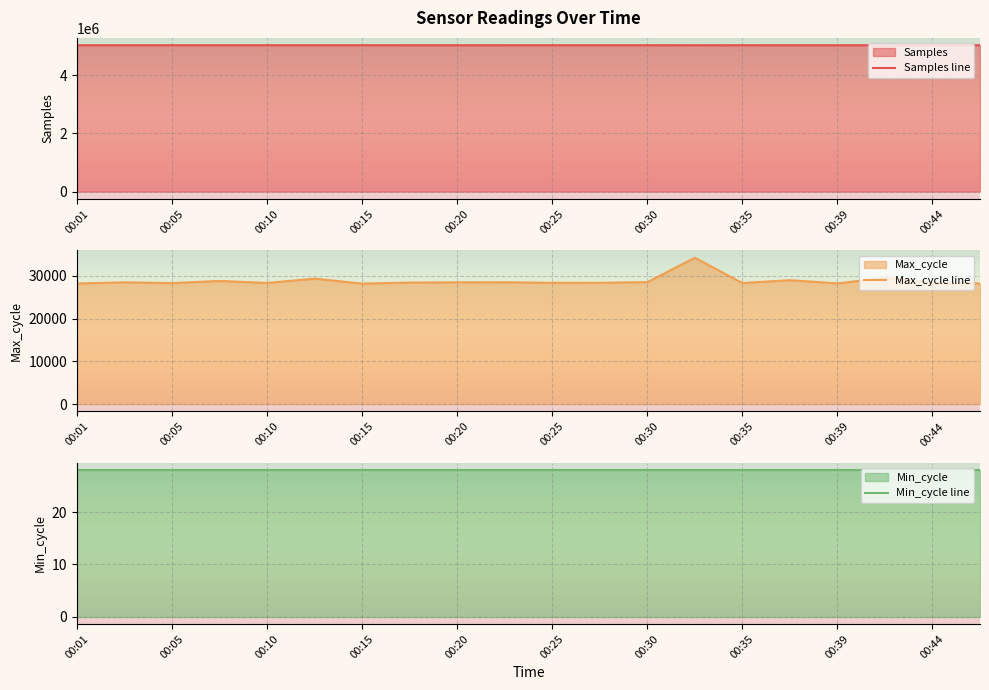

True or false: Max_cycle line has more than 0 interior local peaks.

True